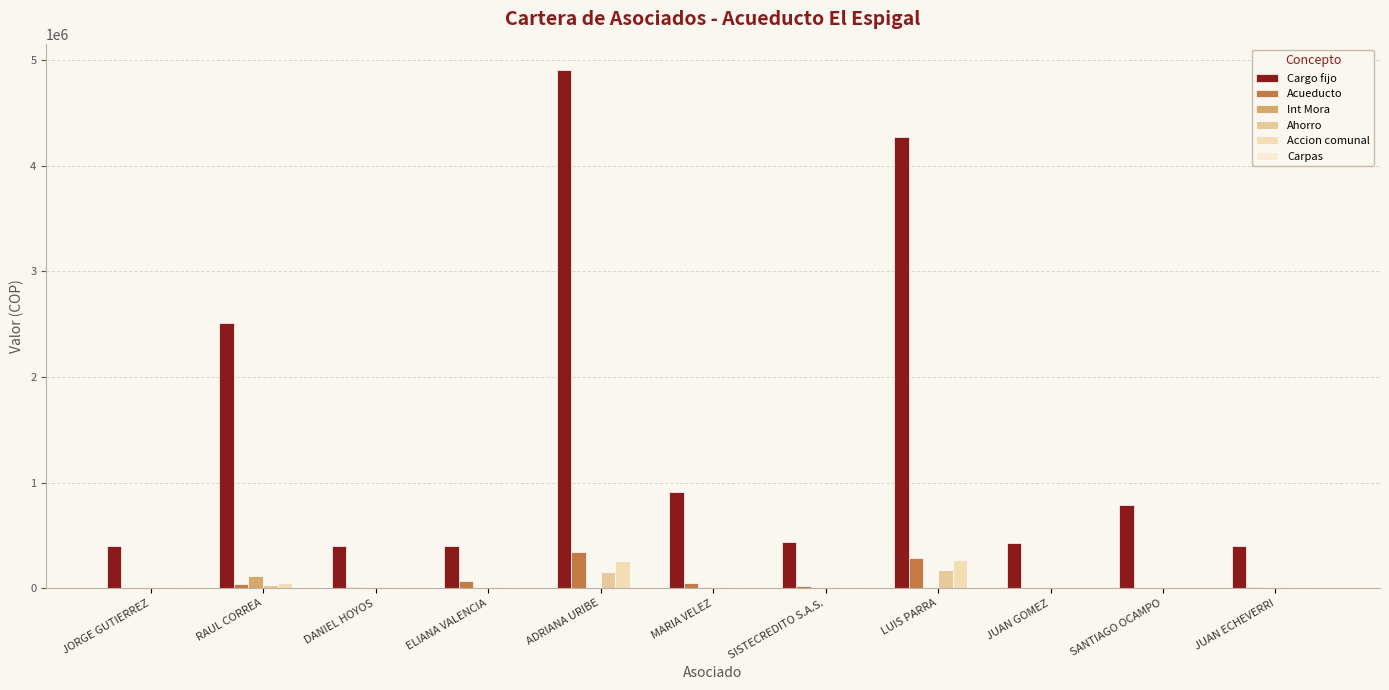

How many groups of bars are there?

11